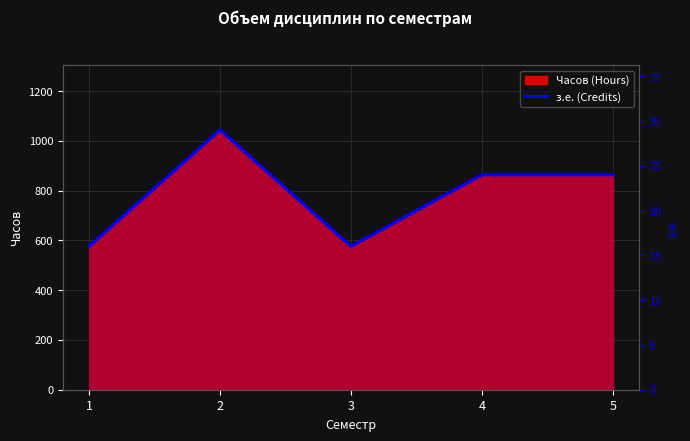

At which category does the data reach its first local peak?

2